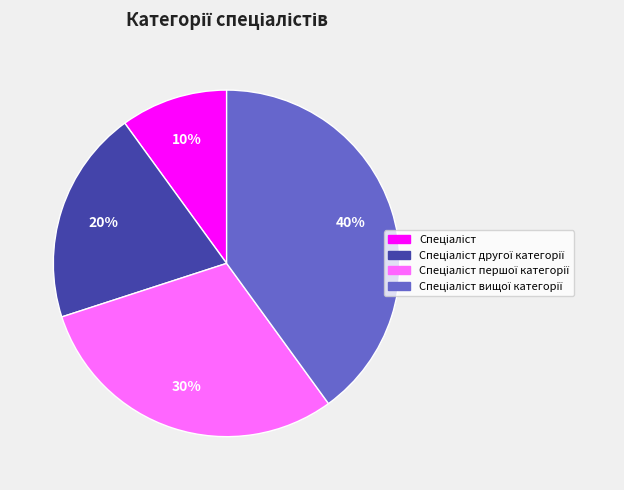

Is there any slice that represents more than half of the pie?

No